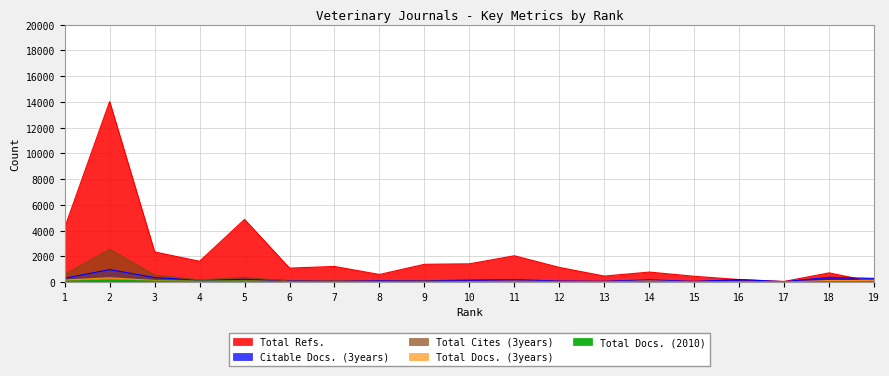

What is the value of the Total Refs. point at the 12th from the left?

1146